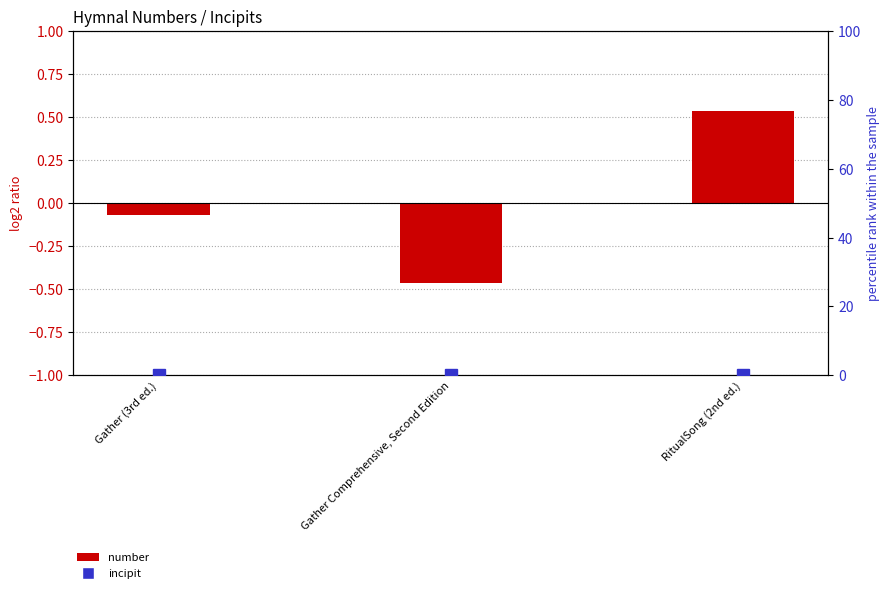

What is the minimum value shown in the chart?

-0.5